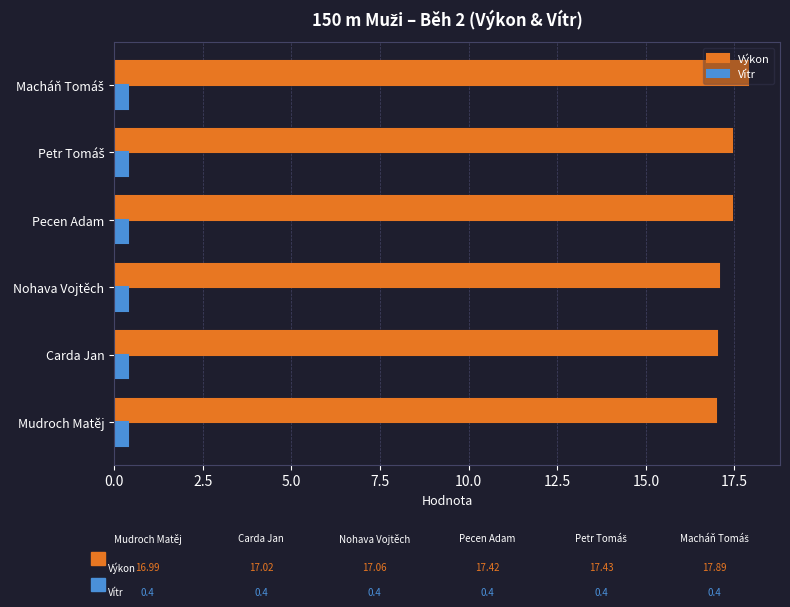

What is the difference between the highest and lowest values at Carda Jan?

16.6